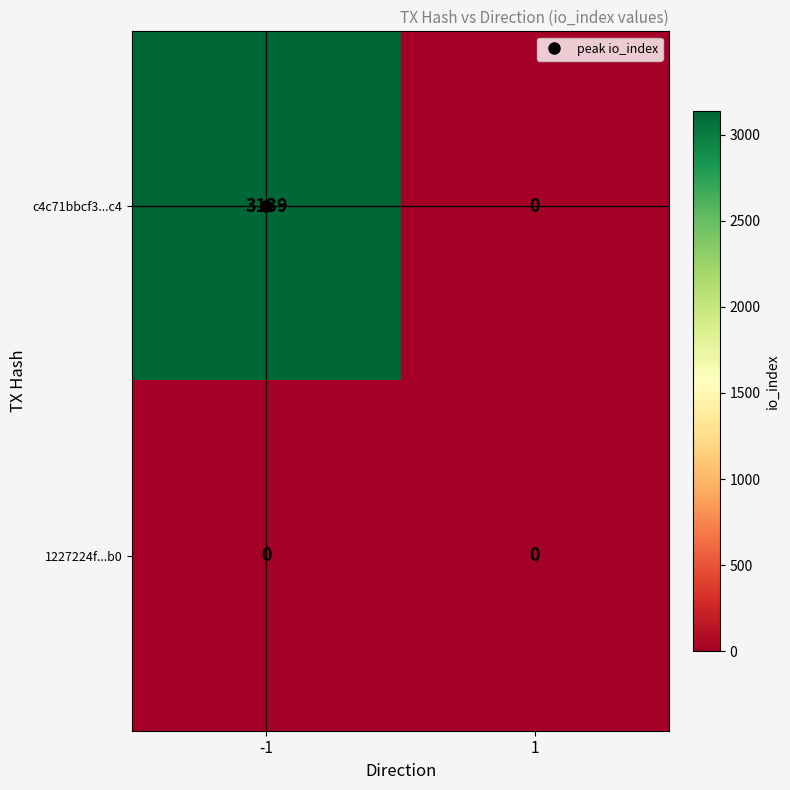

How many categories are shown in the chart?

2